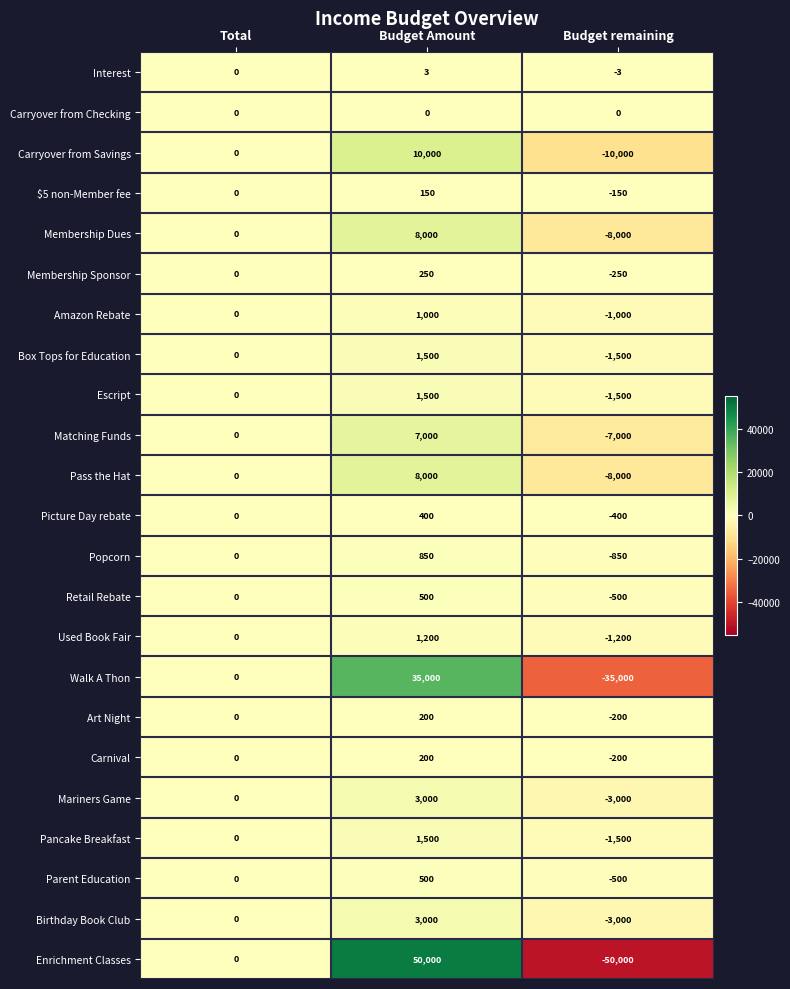

At which category does the chart reach its peak across all series?

Budget Amount